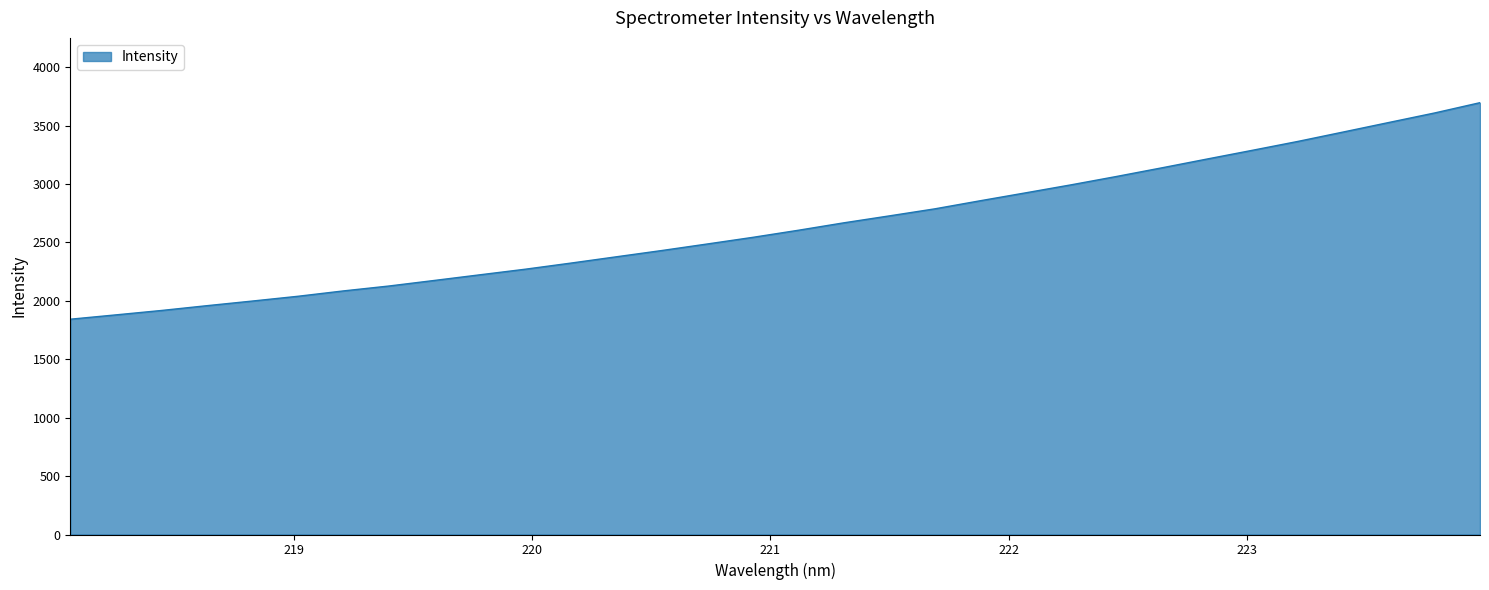

What is the smallest value displayed?

1842.4